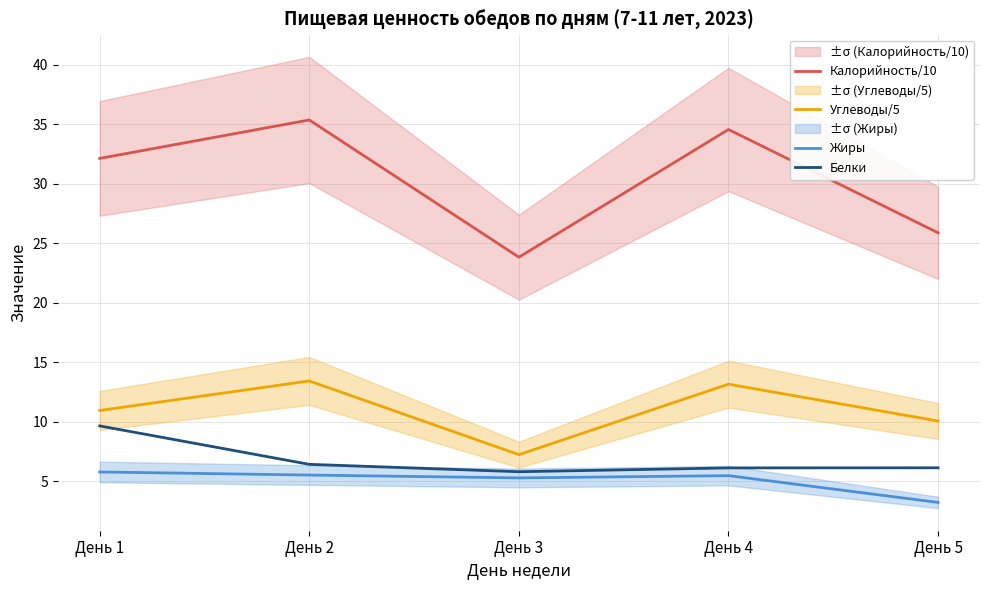

Rank the series by their maximum value, from lowest to highest.

Жиры, Белки, Углеводы/5, Калорийность/10